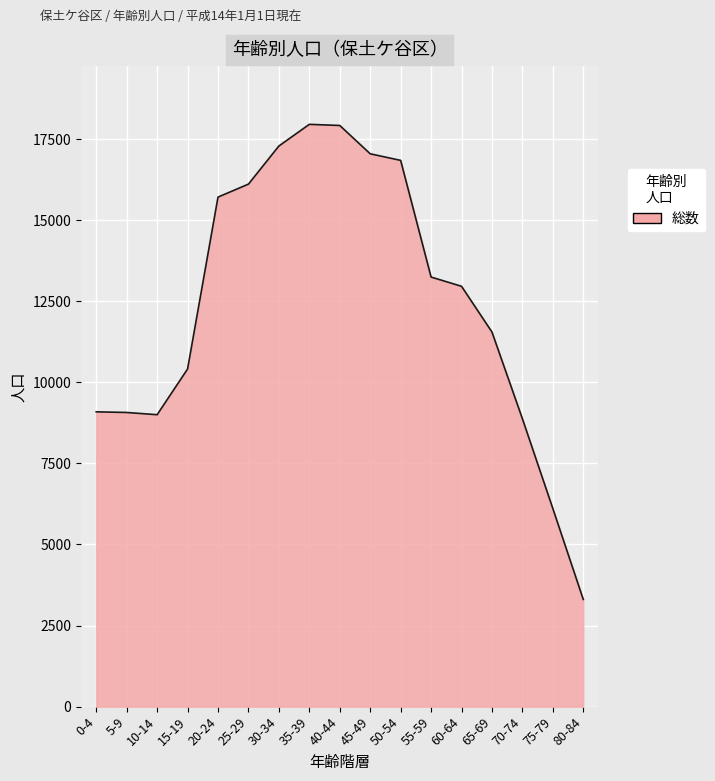

How many lines are shown in the chart?

1